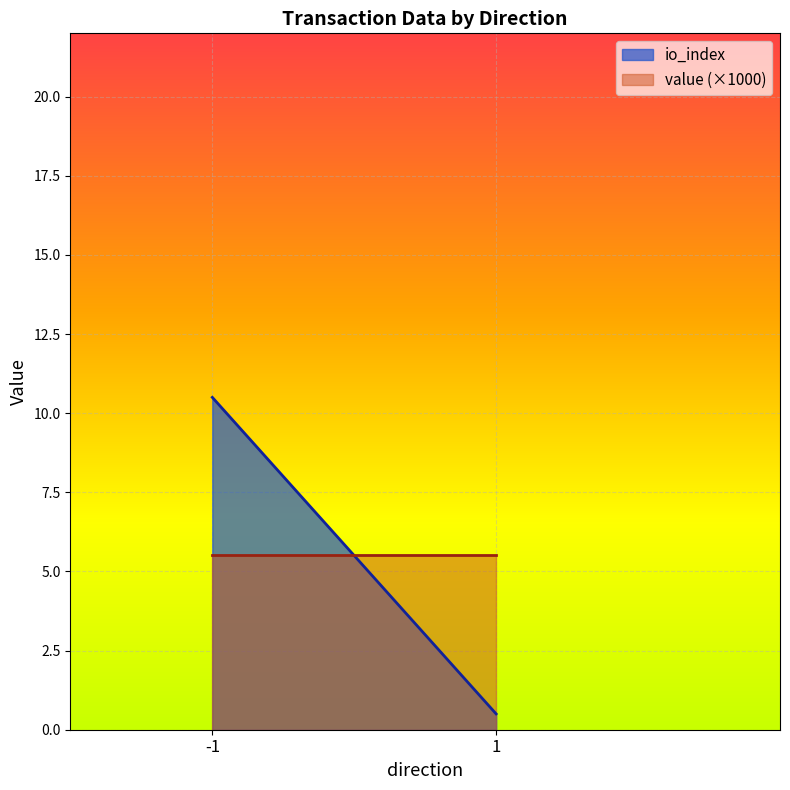

At which category is the sum across all series the highest?

-1